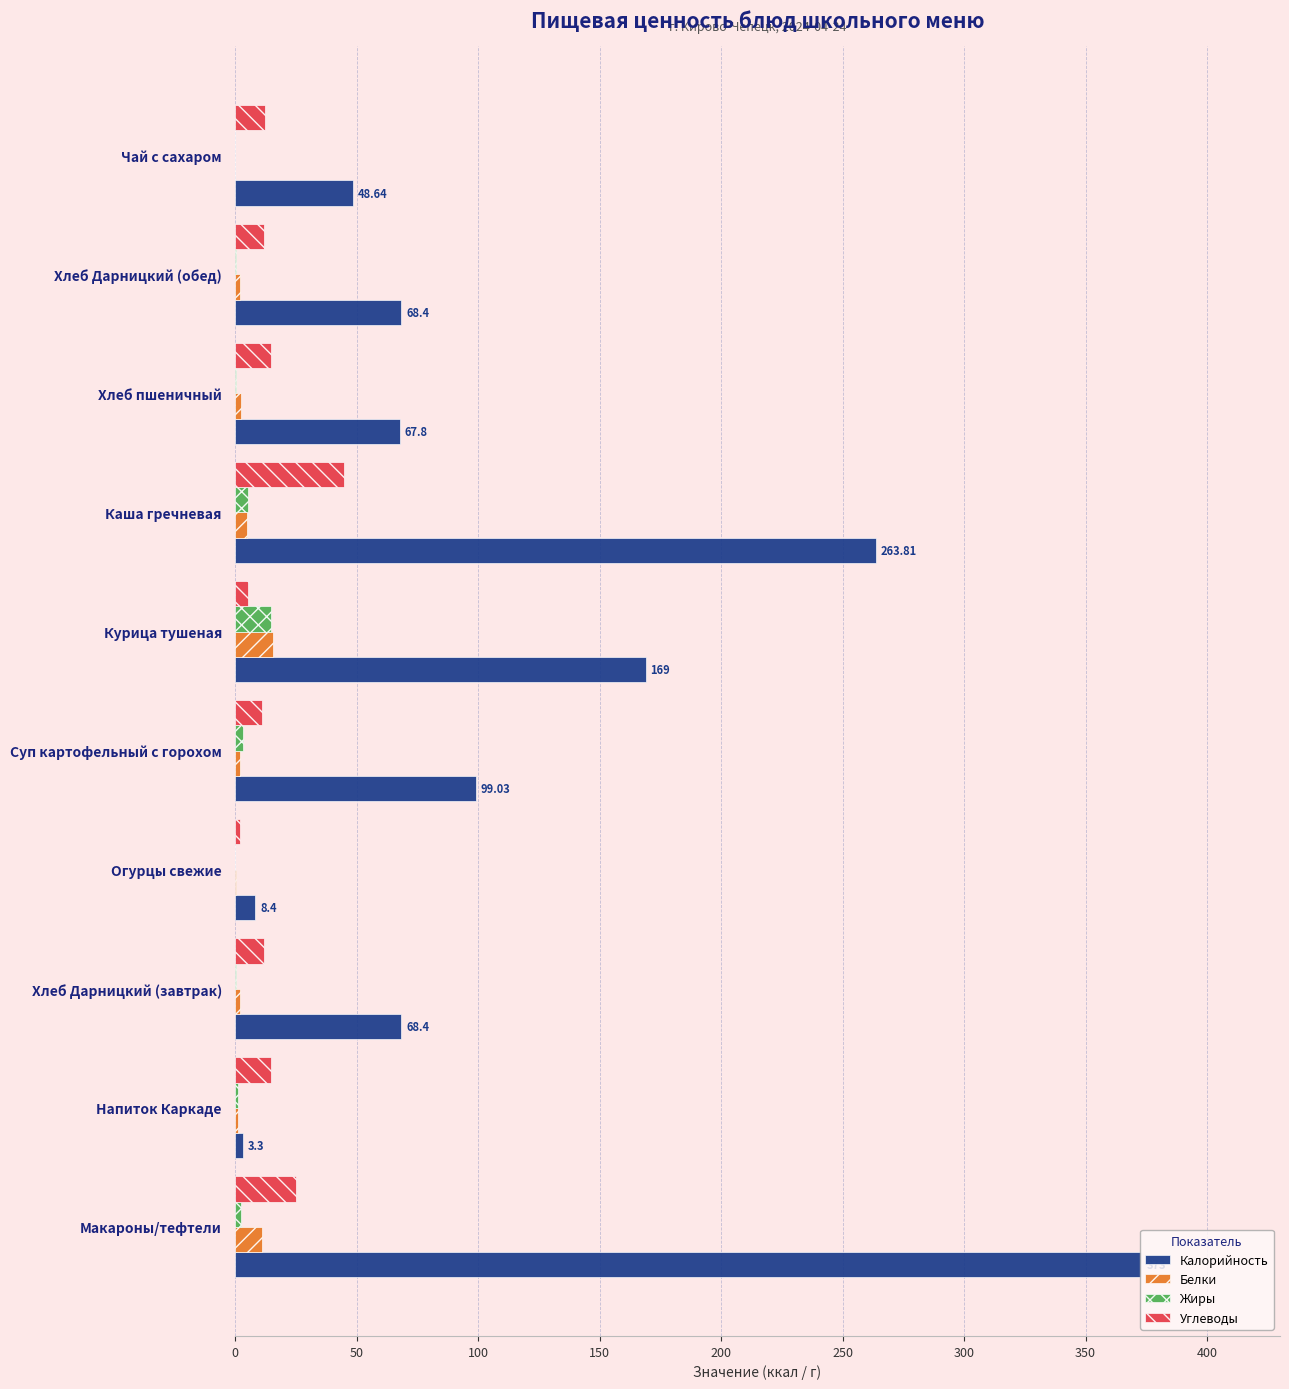

Which series has the largest total across all categories?

Калорийность